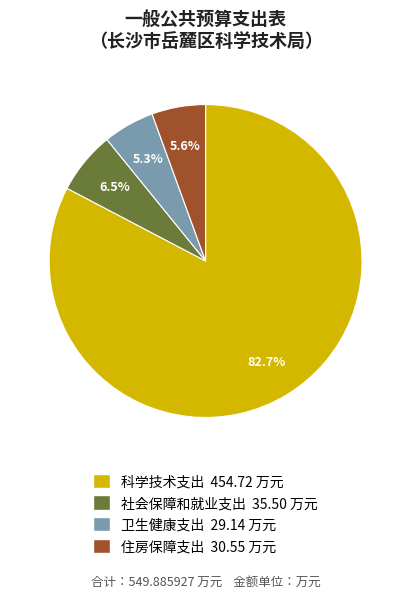

What is the largest slice in the pie chart?

科学技术支出